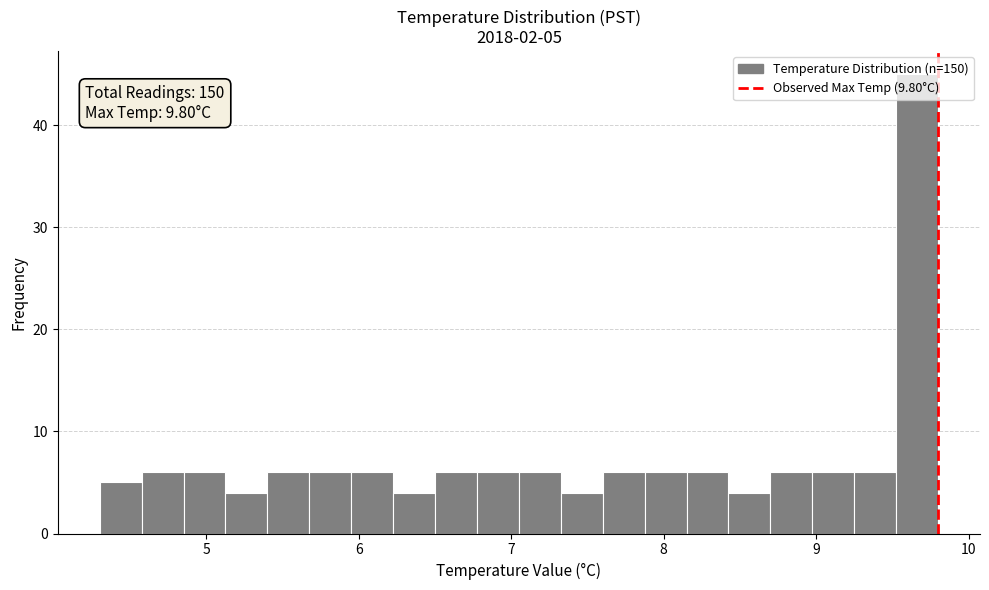

Around what value on the x-axis is the tallest bar? Give the approximate position of its centre, as read against the axis.

9.7